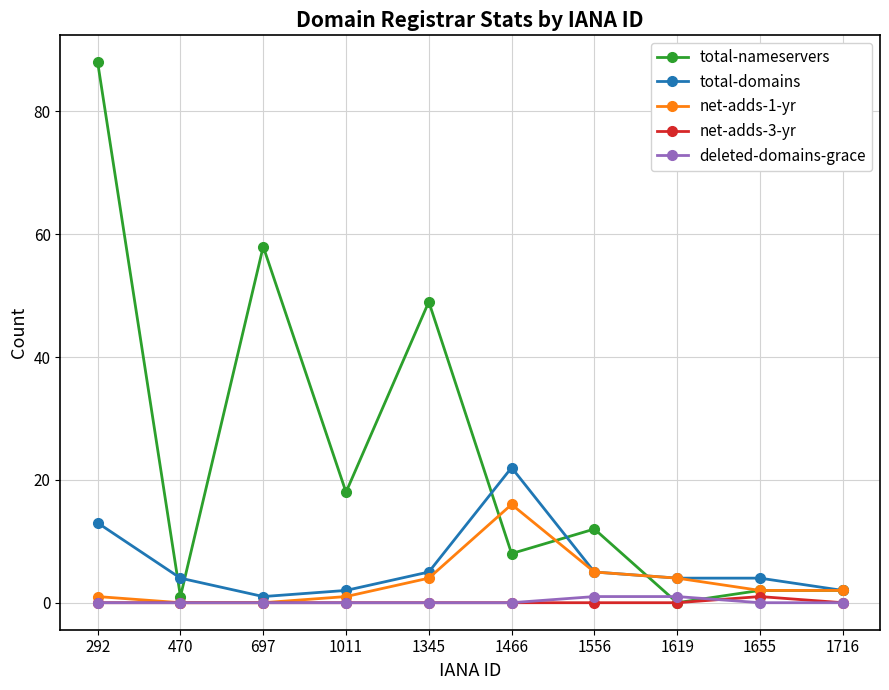

What is the greatest value displayed?

88